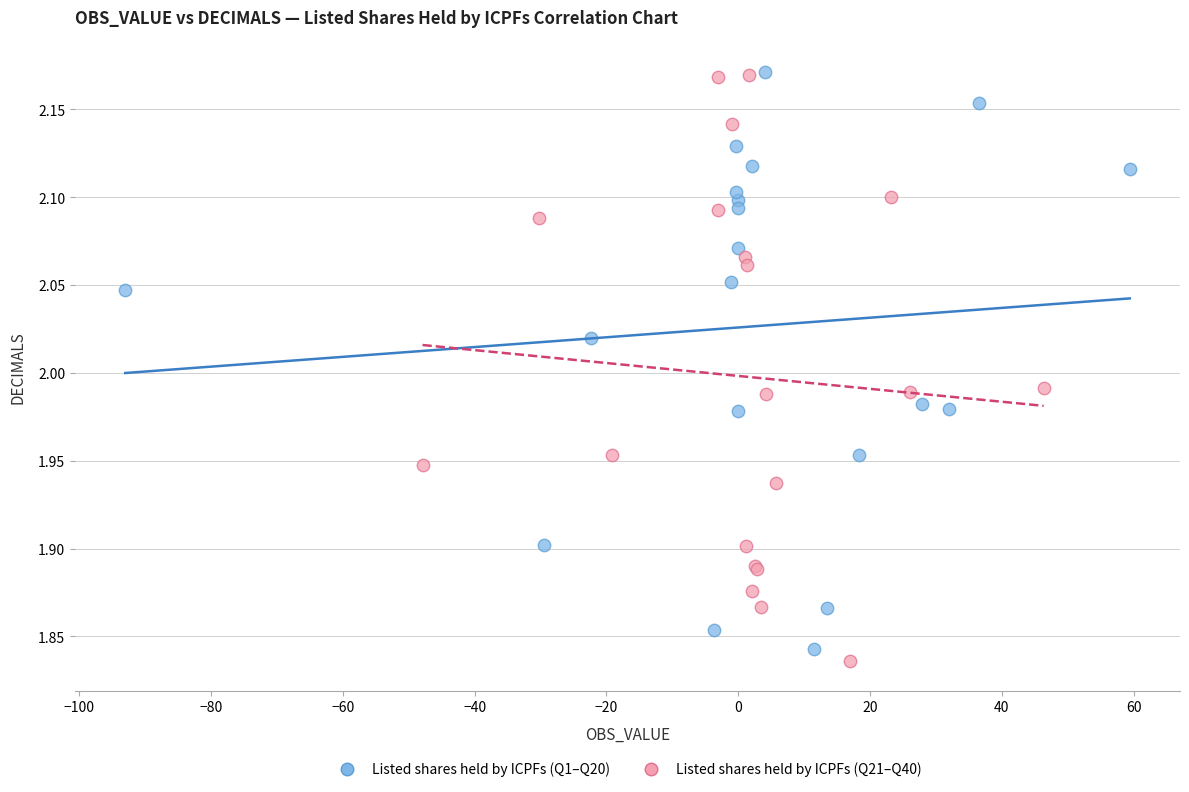

What are all the series names shown in the legend?

Listed shares held by ICPFs (Q1–Q20), Listed shares held by ICPFs (Q21–Q40)